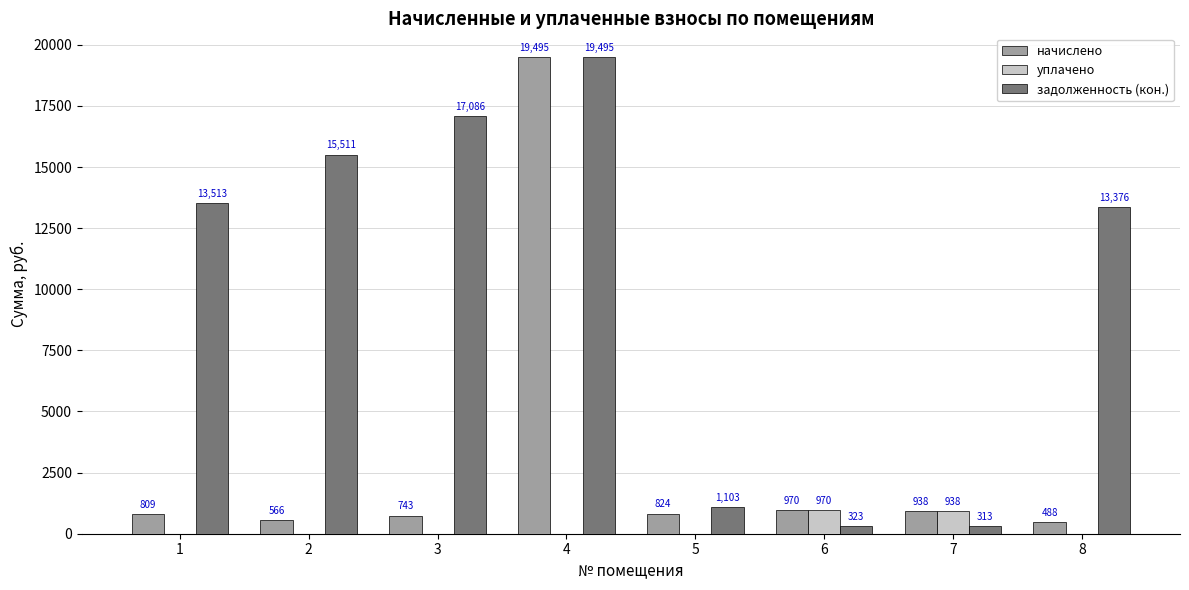

Is it true that задолженность (кон.) equals 1978.5 at 5?

False